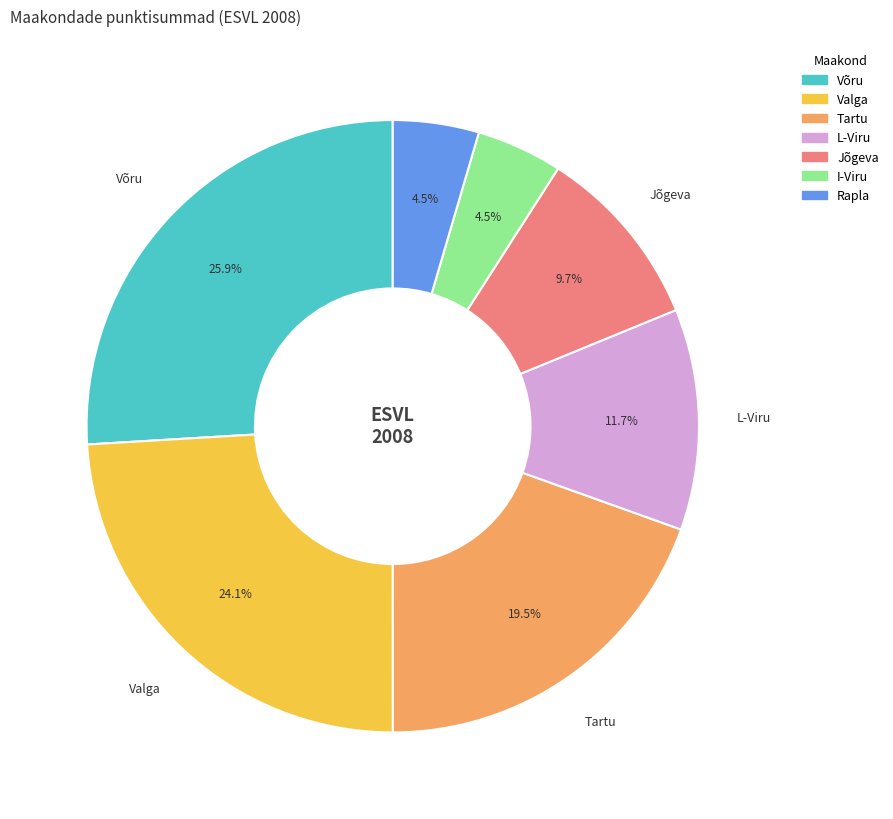

What percentage is NOT represented by Rapla?

95.5%